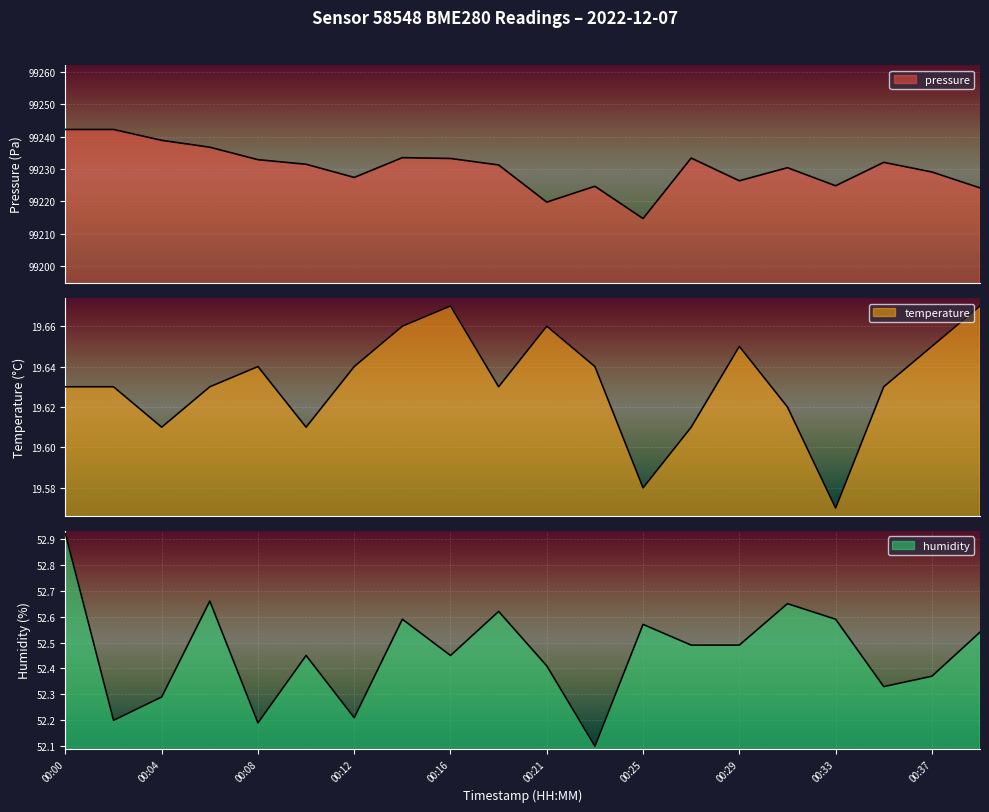

At 00:31, list the series in order from smallest to largest.

temperature, humidity, pressure